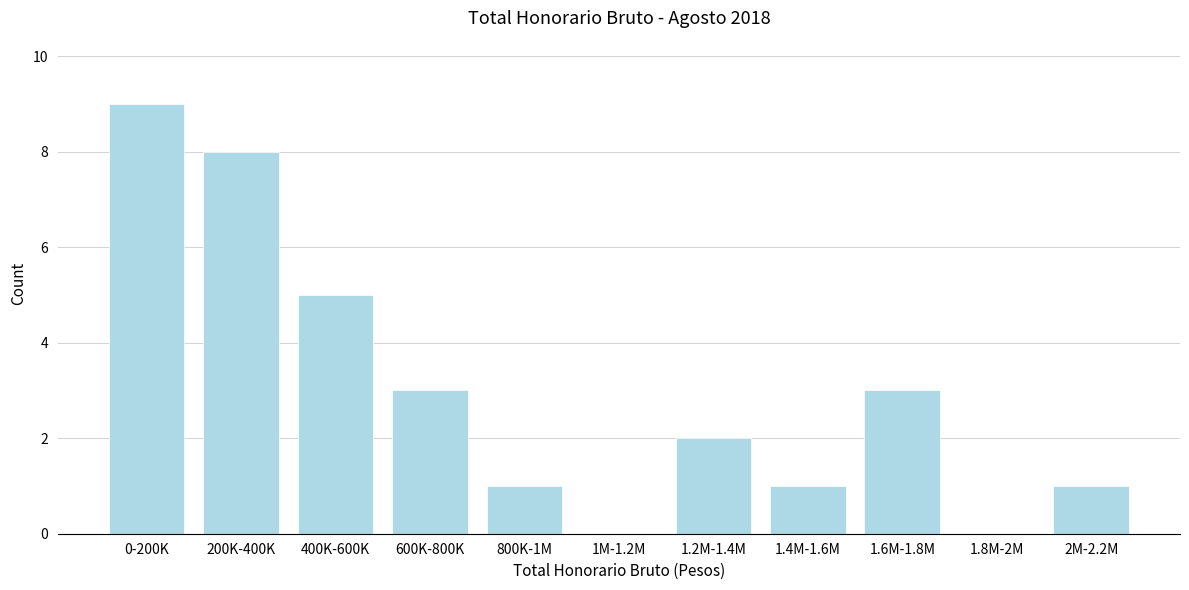

Reading right to left, list all the values displayed in this chart.

2M-2.2M=1	1.8M-2M=0	1.6M-1.8M=3	1.4M-1.6M=1	1.2M-1.4M=2	1M-1.2M=0	800K-1M=1	600K-800K=3	400K-600K=5	200K-400K=8	0-200K=9